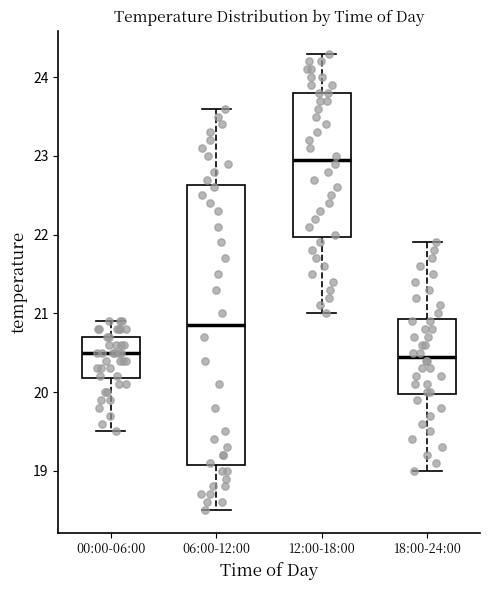

Which box's median line is the highest?

12:00-18:00